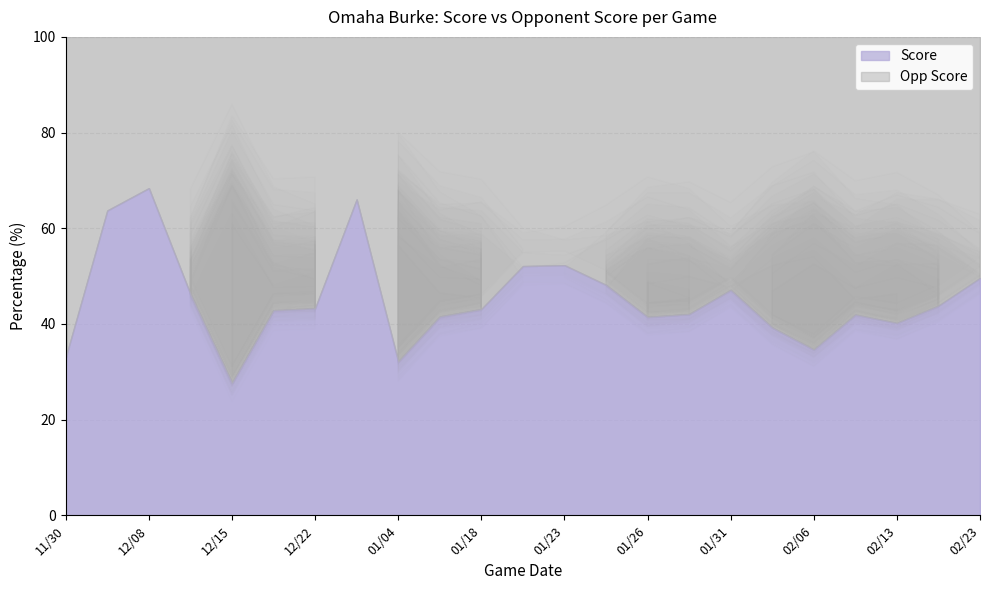

Does the chart have visible grid lines?

Yes